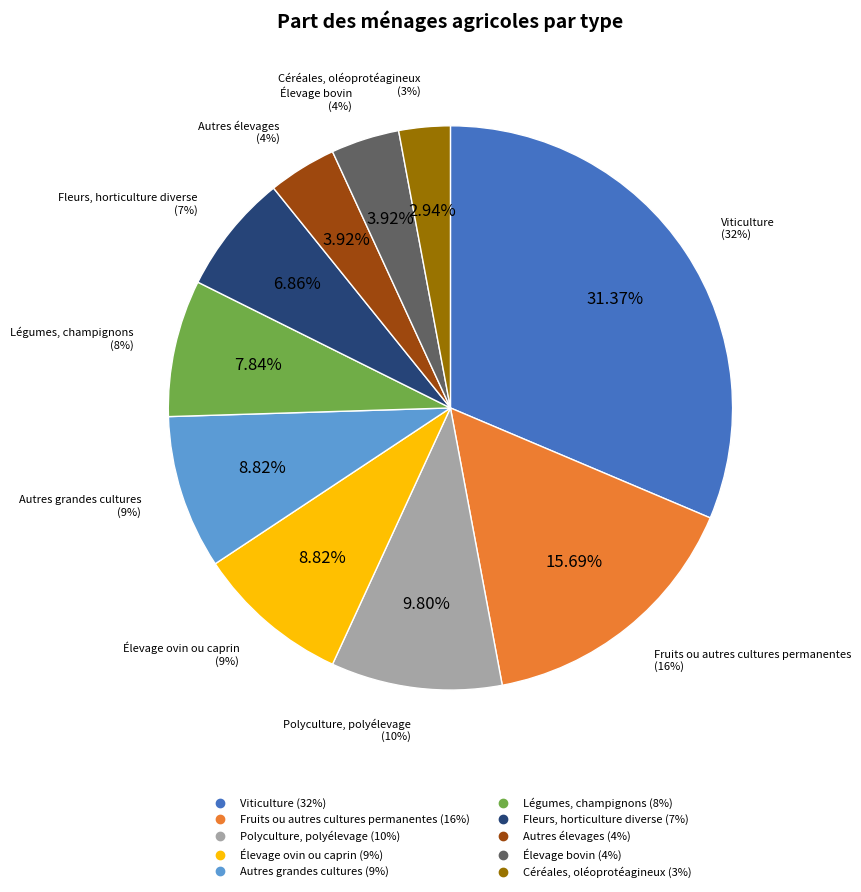

How much of the chart is everything except Élevage bovin?

96.1%